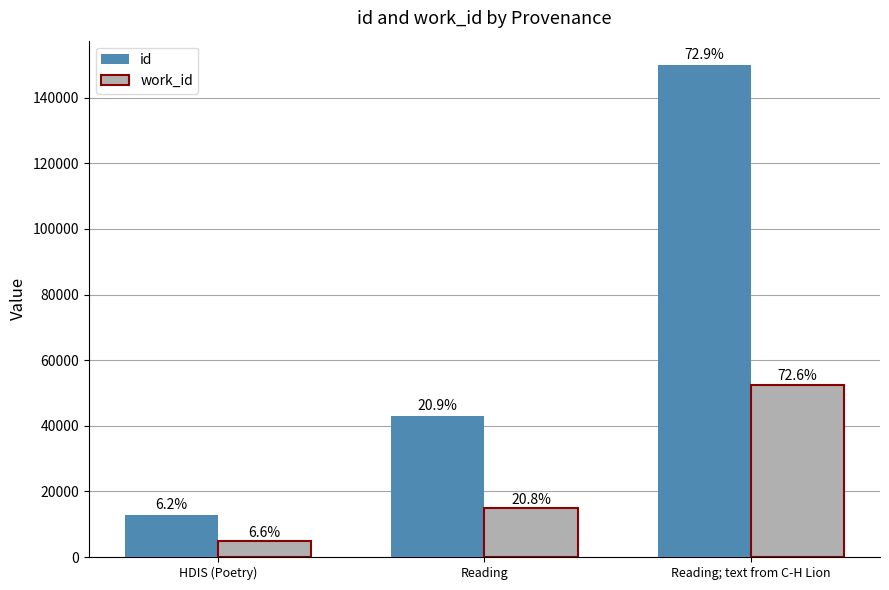

What are all the series names shown in the legend?

id, work_id